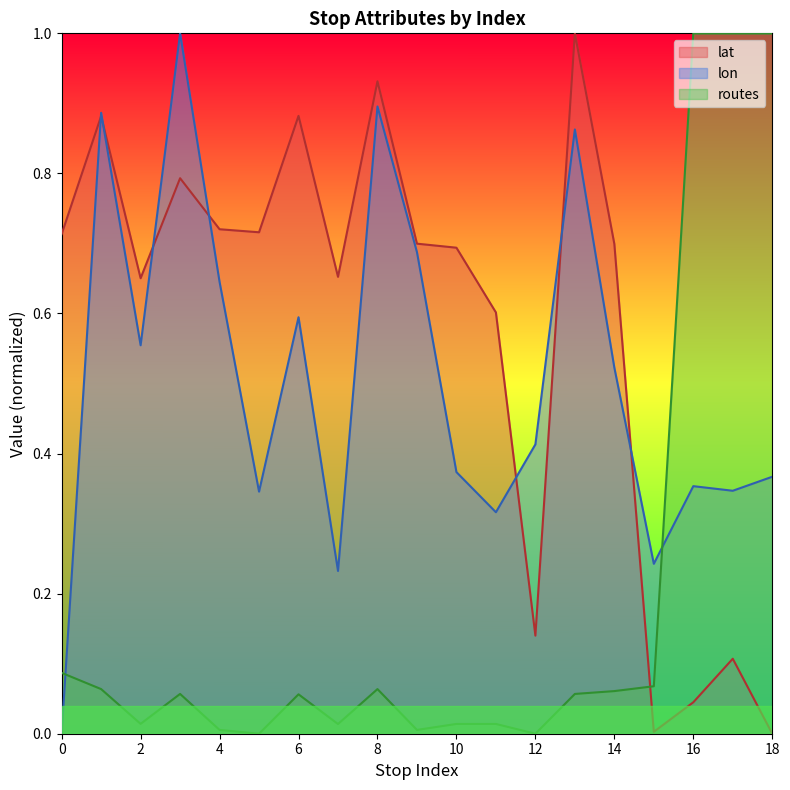

Does the chart have visible grid lines?

No